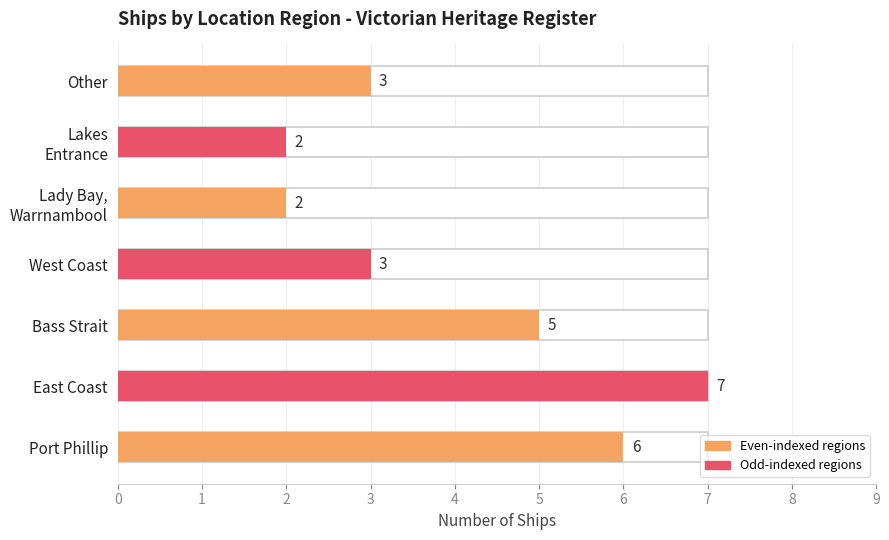

Rank the categories by value from lowest to highest.

Lady Bay, Warrnambool, Lakes Entrance, West Coast, Other, Bass Strait, Port Phillip, East Coast